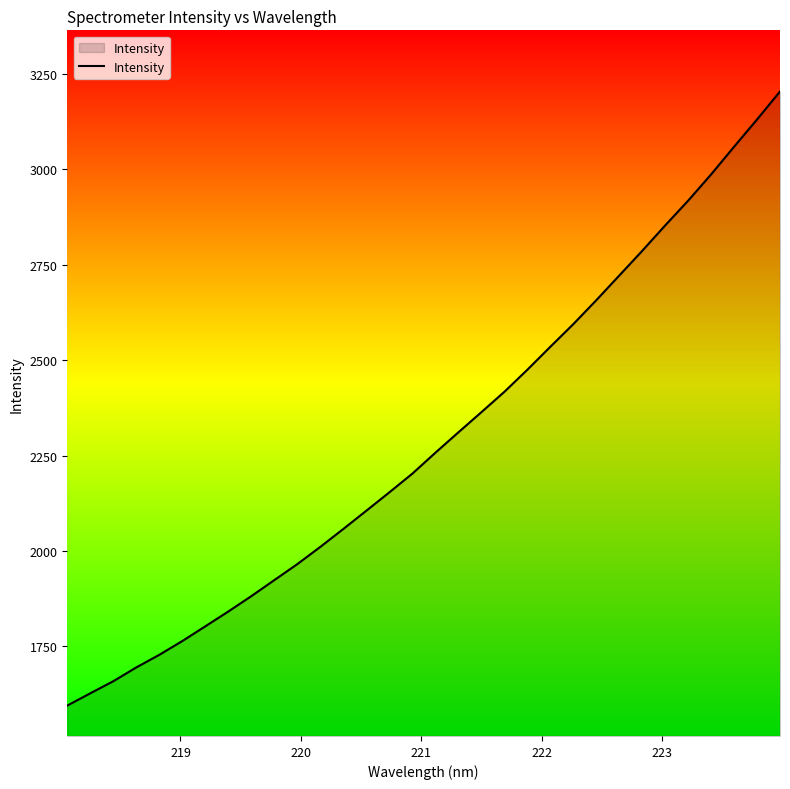

What is the greatest value displayed?

3204.2